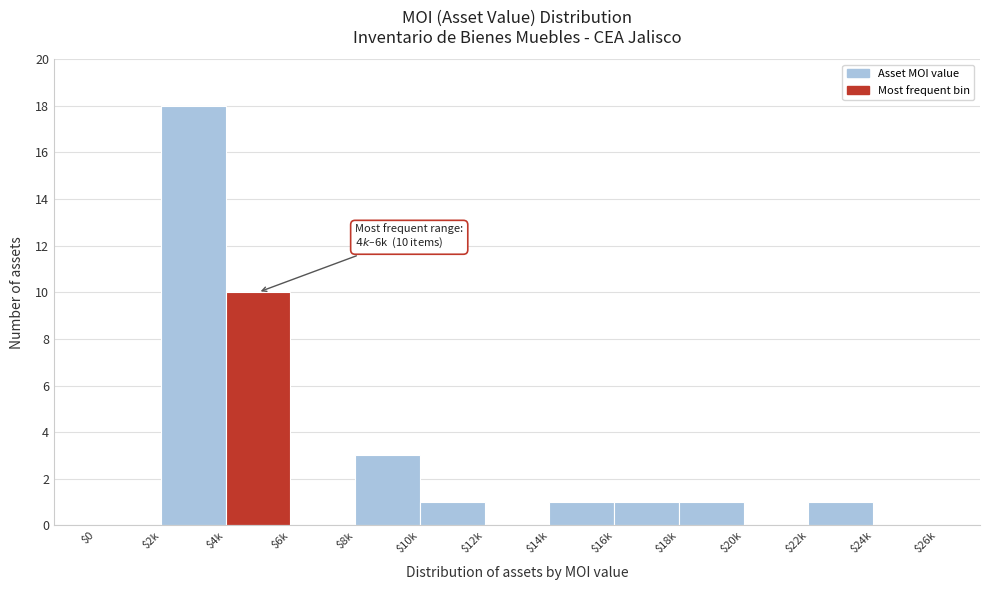

True or false: the data shows 1 at $22k.

True